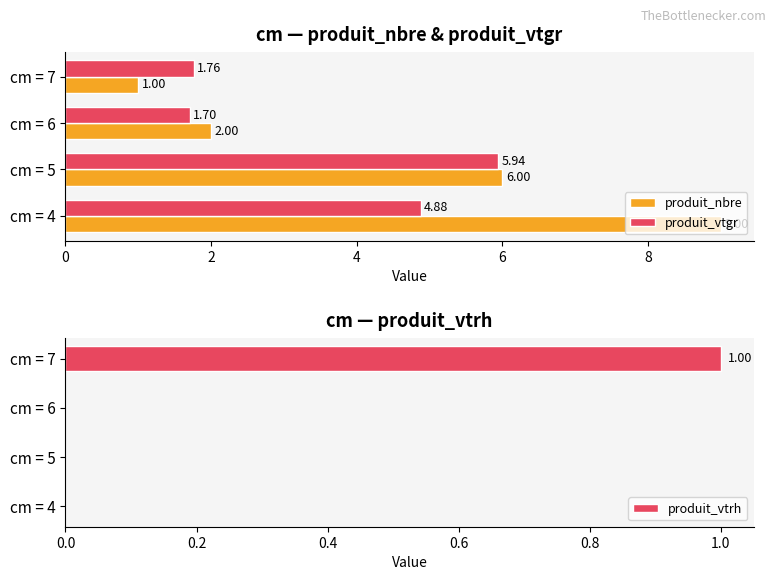

Is it true that produit_nbre equals 8.0 at cm = 5?

False